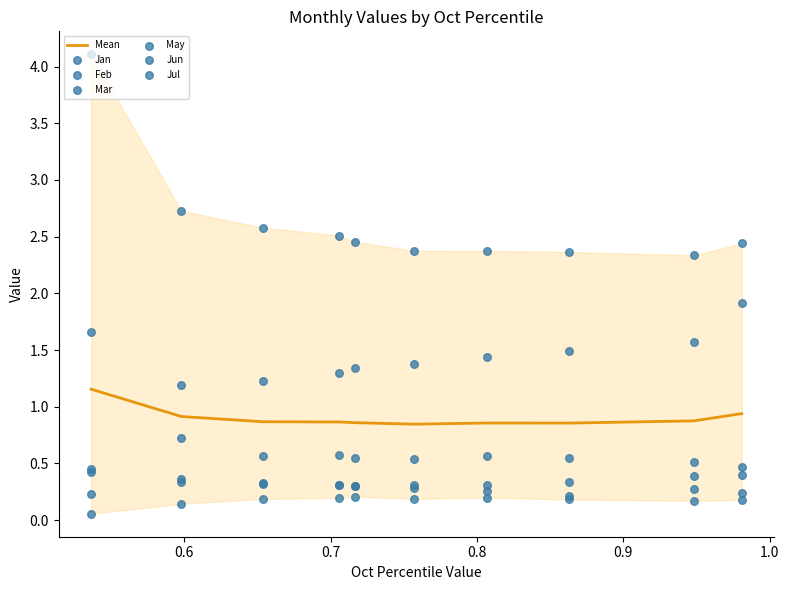

At how many categories does at least one series exceed 1?

10